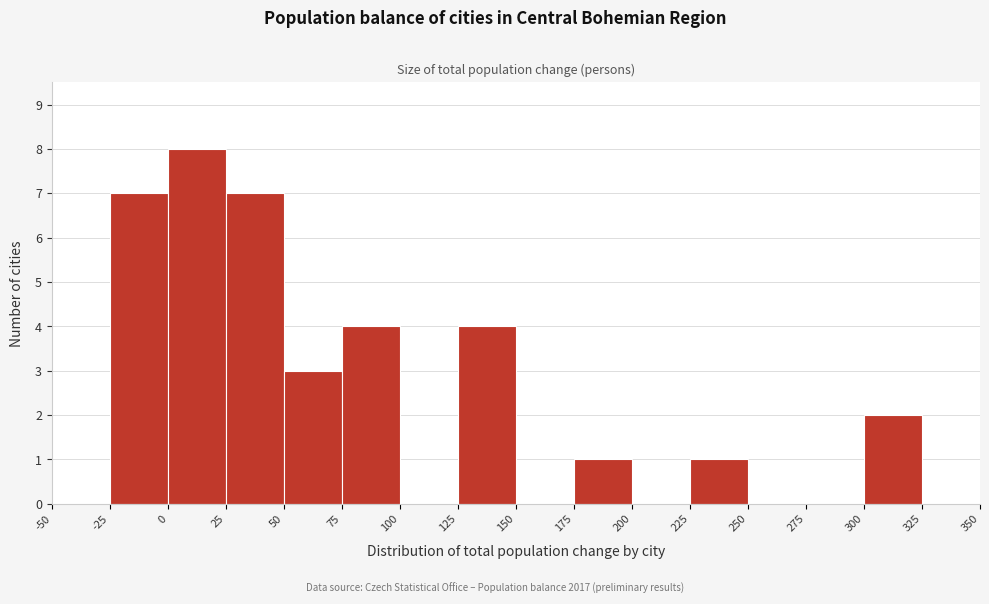

How tall is the bar that spans 75 to 100 on the x-axis? The values are not printed on the chart, so give them approximately, as read against the axis.

4